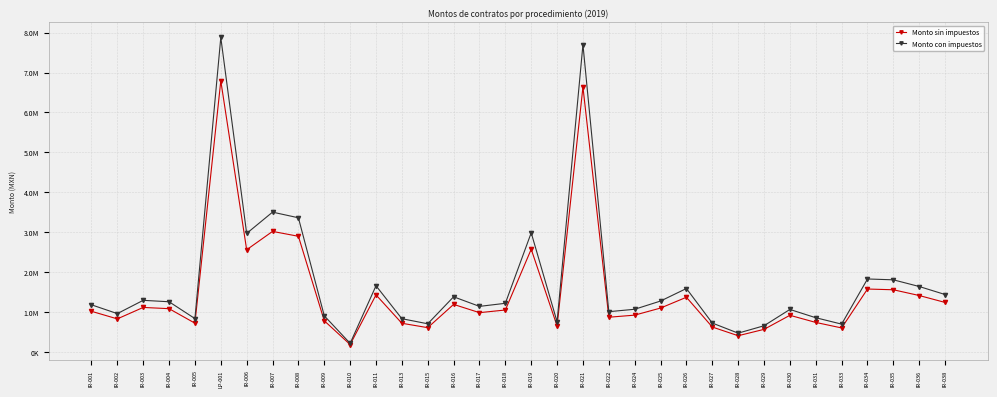

True or false: Monto con impuestos and Monto sin impuestos cross at least once.

False